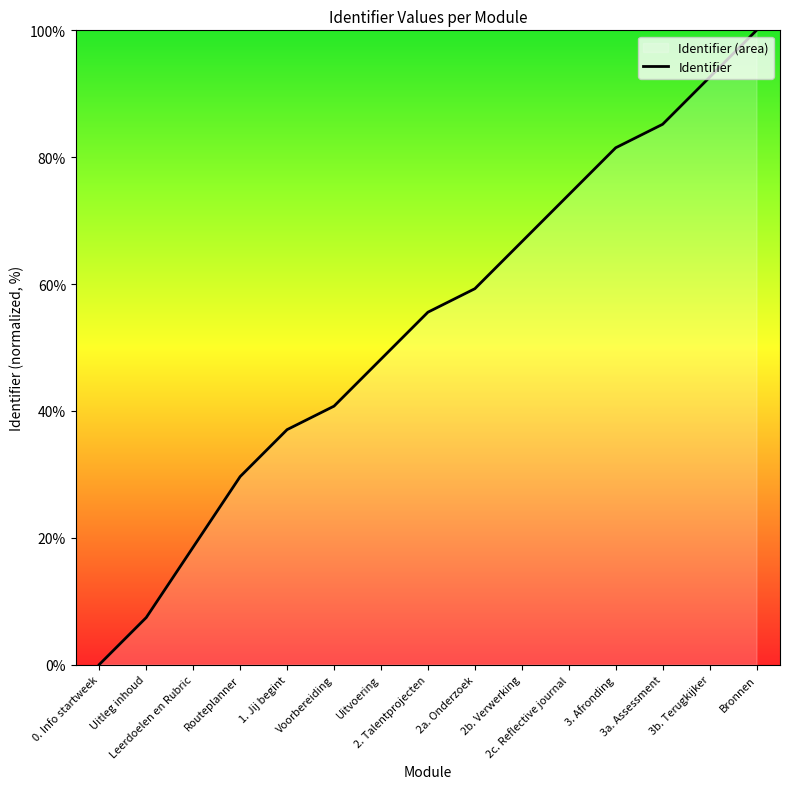

Does the chart have visible grid lines?

No